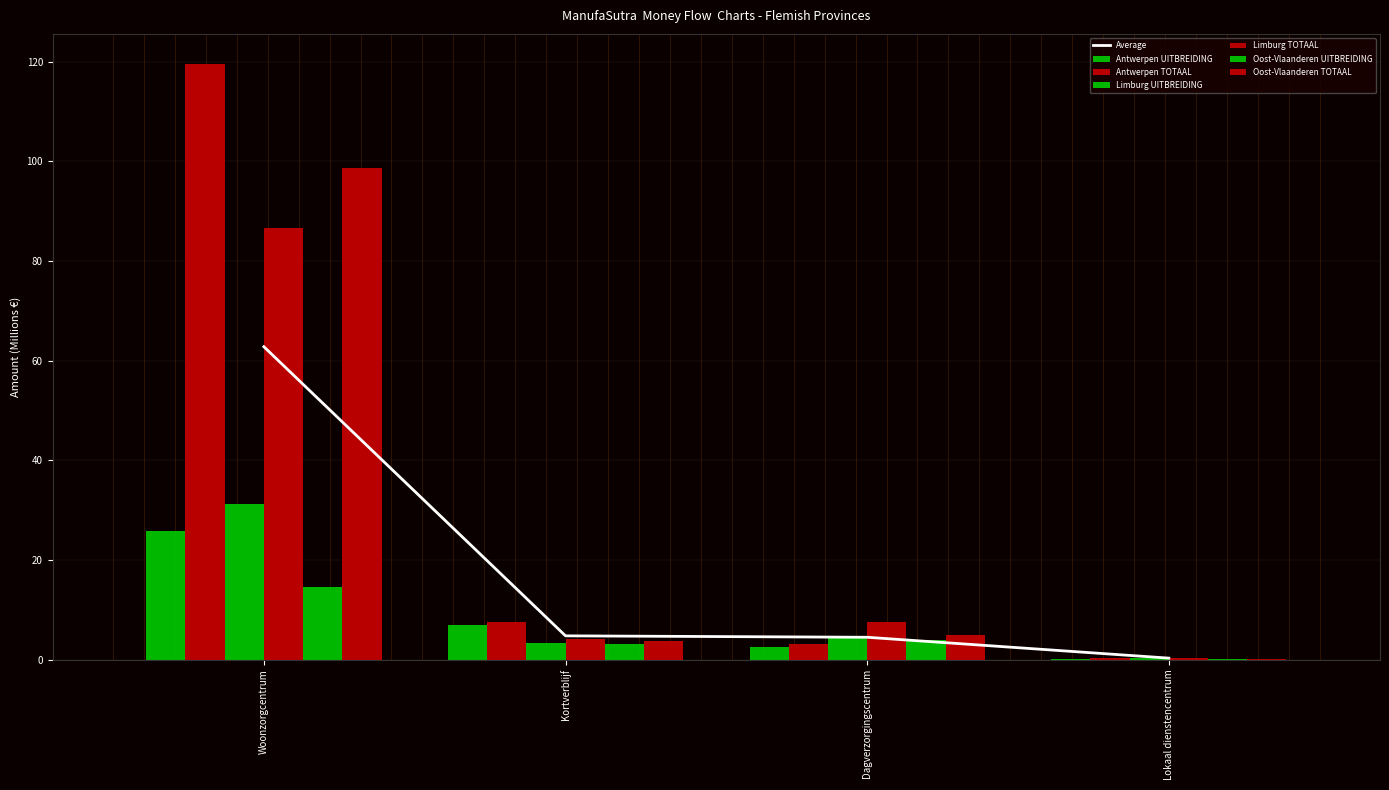

What is the label of the 3rd bar from the left?

Dagverzorgingscentrum